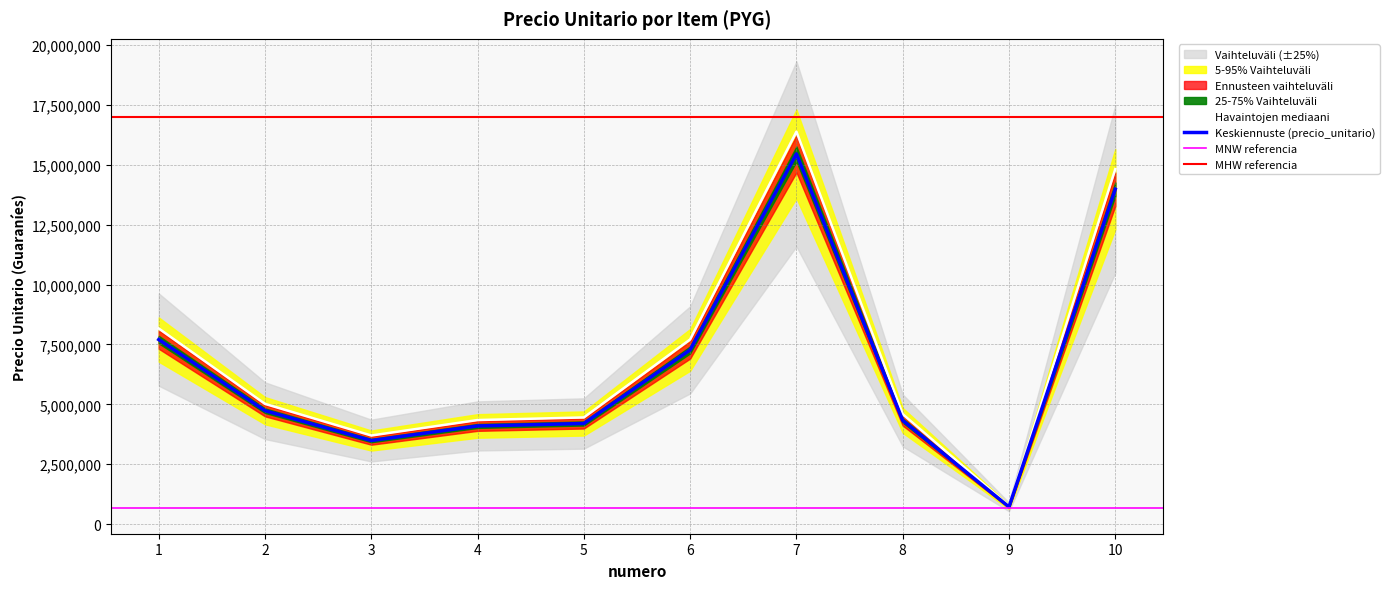

What is the difference between the values at 2 and 1?

3146336.5